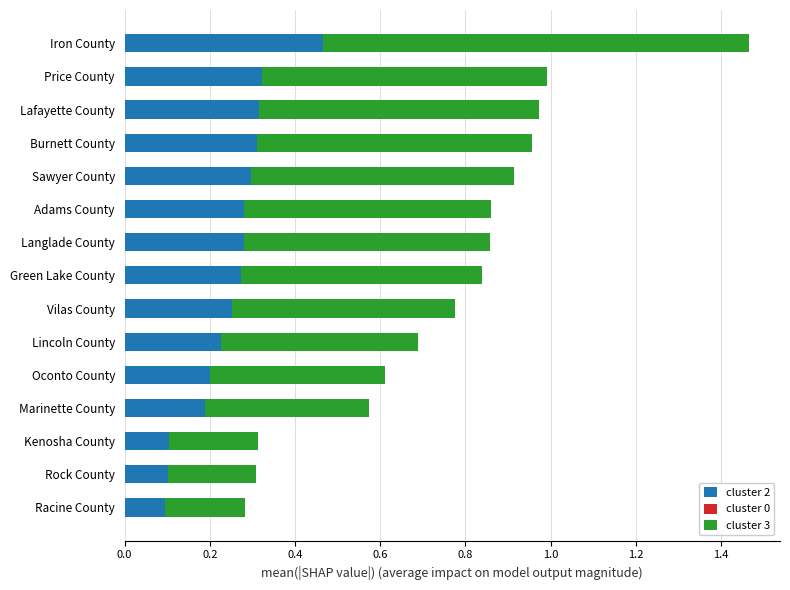

What is the sum of all cluster 2 values?

3.7